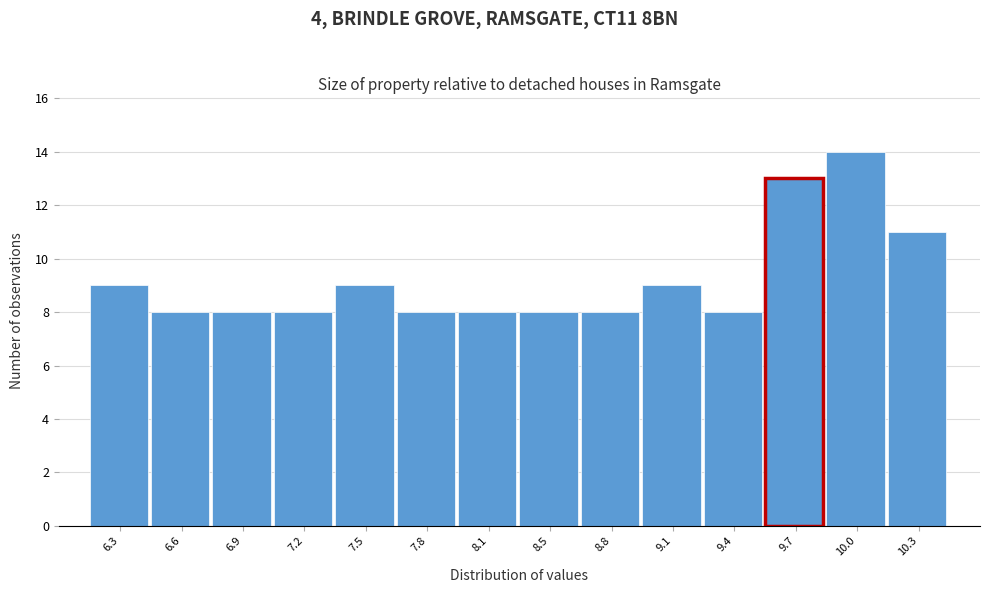

How tall is the bar that spans 9.25 to 9.55 on the x-axis? Neither the bar edges nor the heights are printed on the chart, so give them approximately, as read against the axes.

8